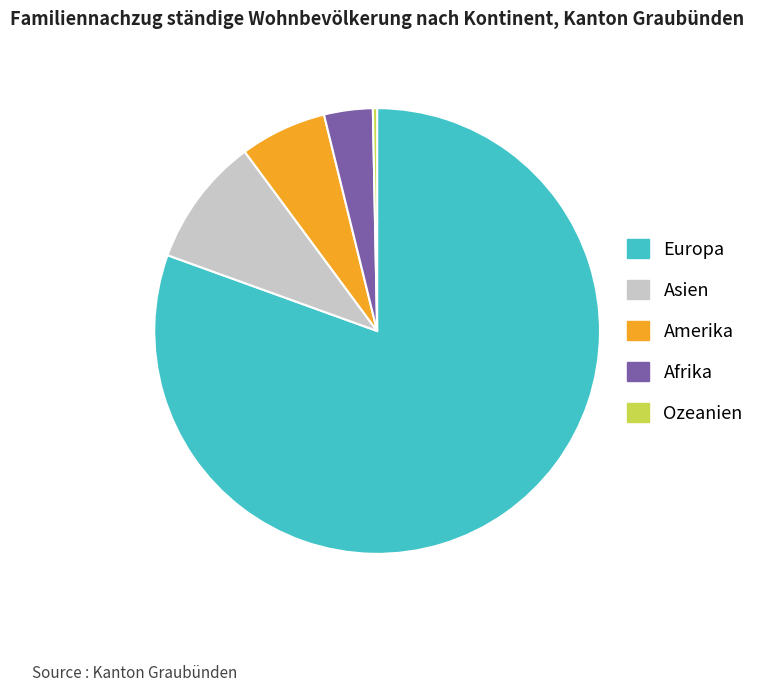

Combined, do Asien and Amerika account for over 50%?

No